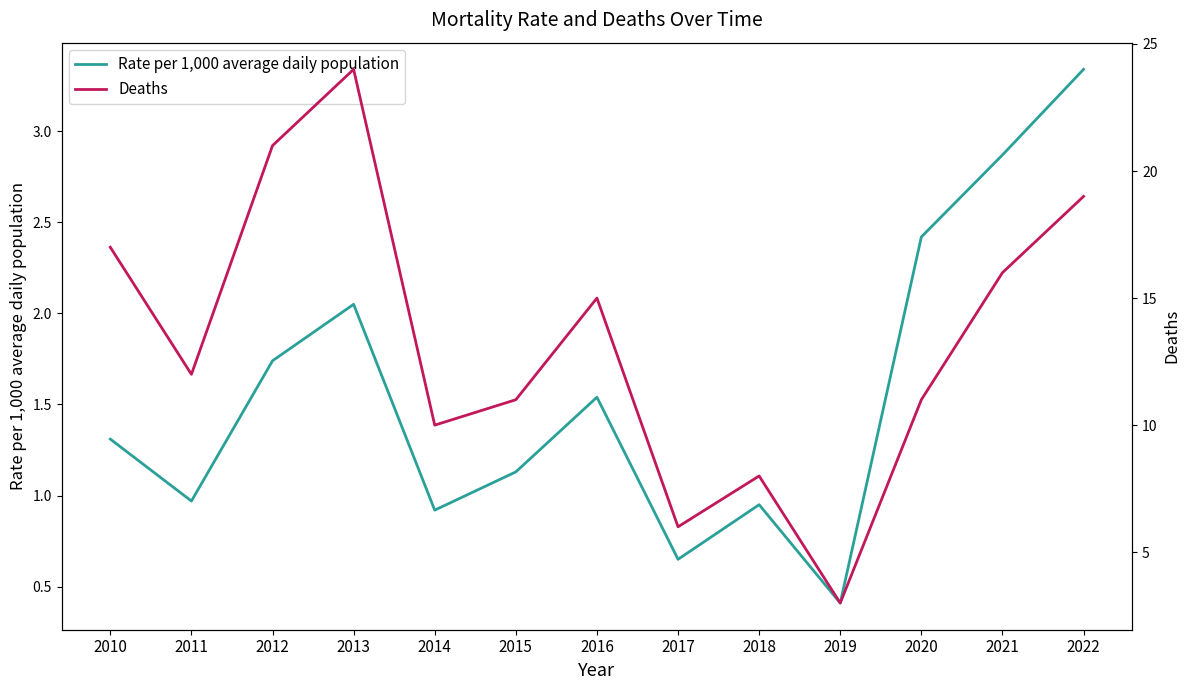

What is the greatest value displayed?

24.0